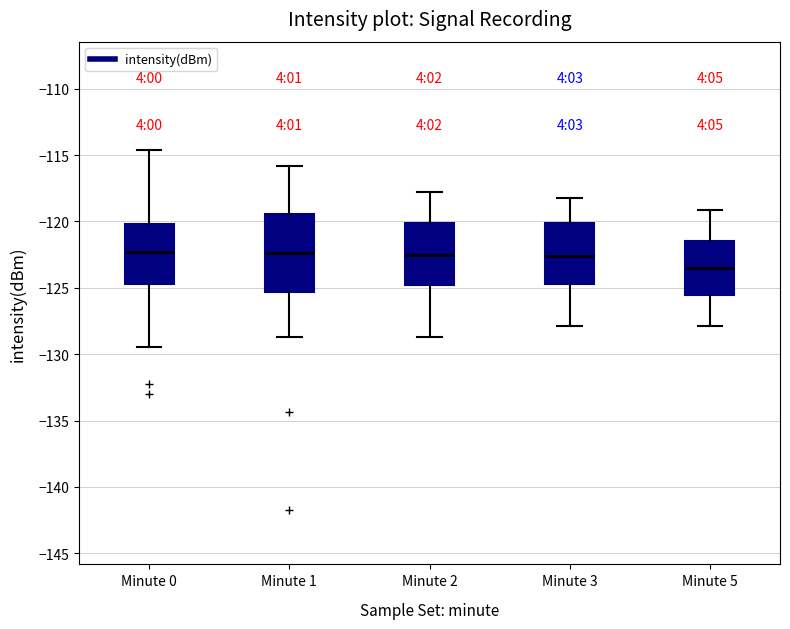

Reading left to right, read every box against the y-axis: the position of its median line, the range the box covers, and the ends of its whiskers. The values are not printed on the chart, so give them approximately, as read against the axis.

Minute 0: median -122.5, box -124.5 to -120.0, whiskers -129.5 to -114.5
Minute 1: median -122.5, box -125.5 to -119.5, whiskers -128.5 to -116.0
Minute 2: median -122.5, box -125.0 to -120.0, whiskers -128.5 to -118.0
Minute 3: median -122.5, box -124.5 to -120.0, whiskers -128.0 to -118.0
Minute 5: median -123.5, box -125.5 to -121.5, whiskers -128.0 to -119.0